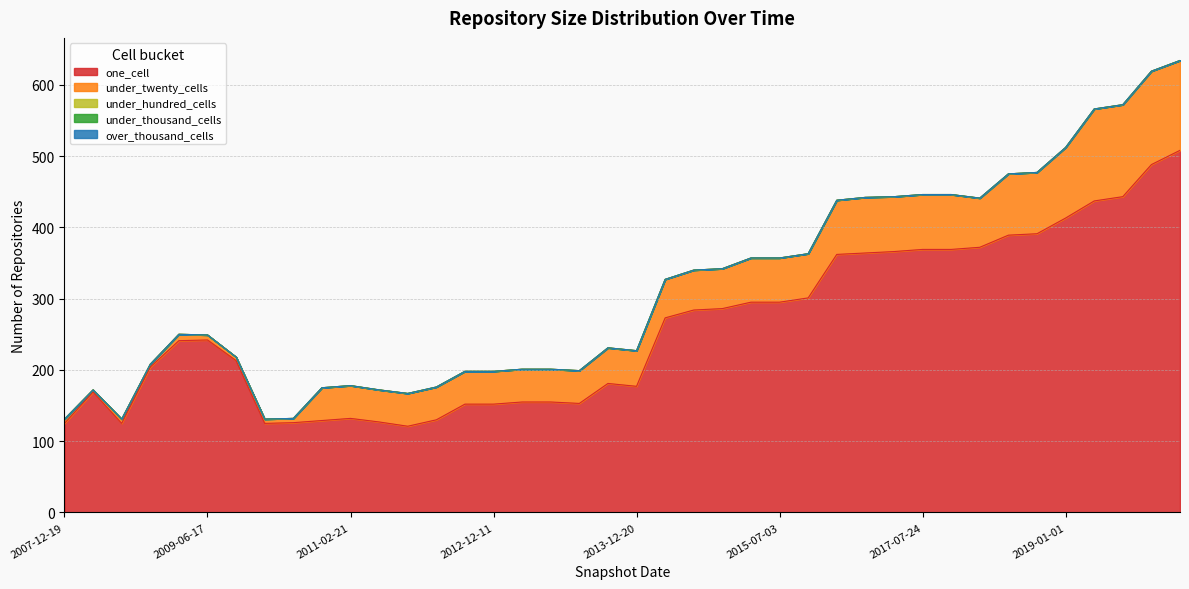

At which category is the sum across all series the highest?

2020-01-01